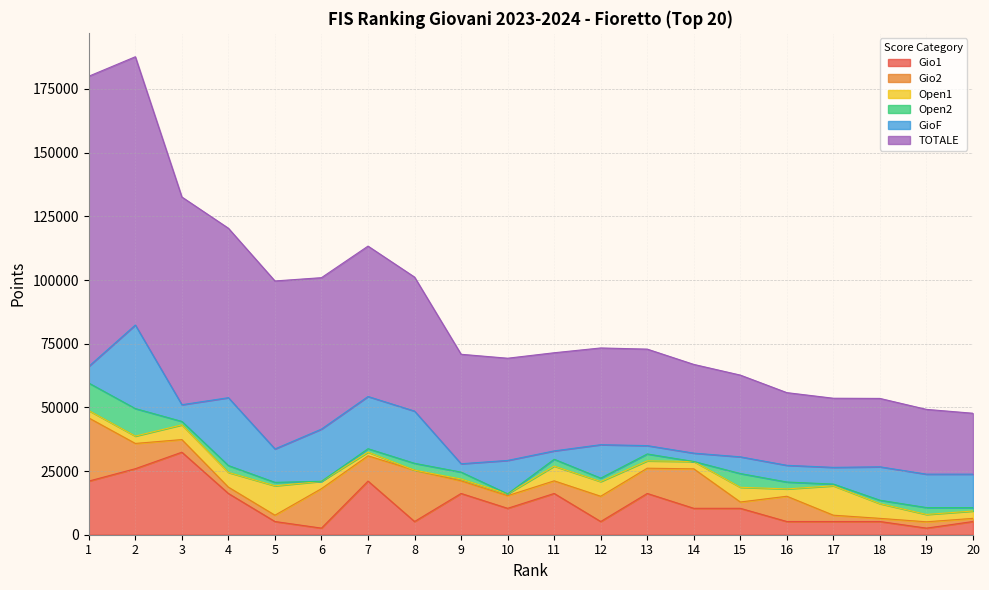

What is the total value across all series at 9?

70846